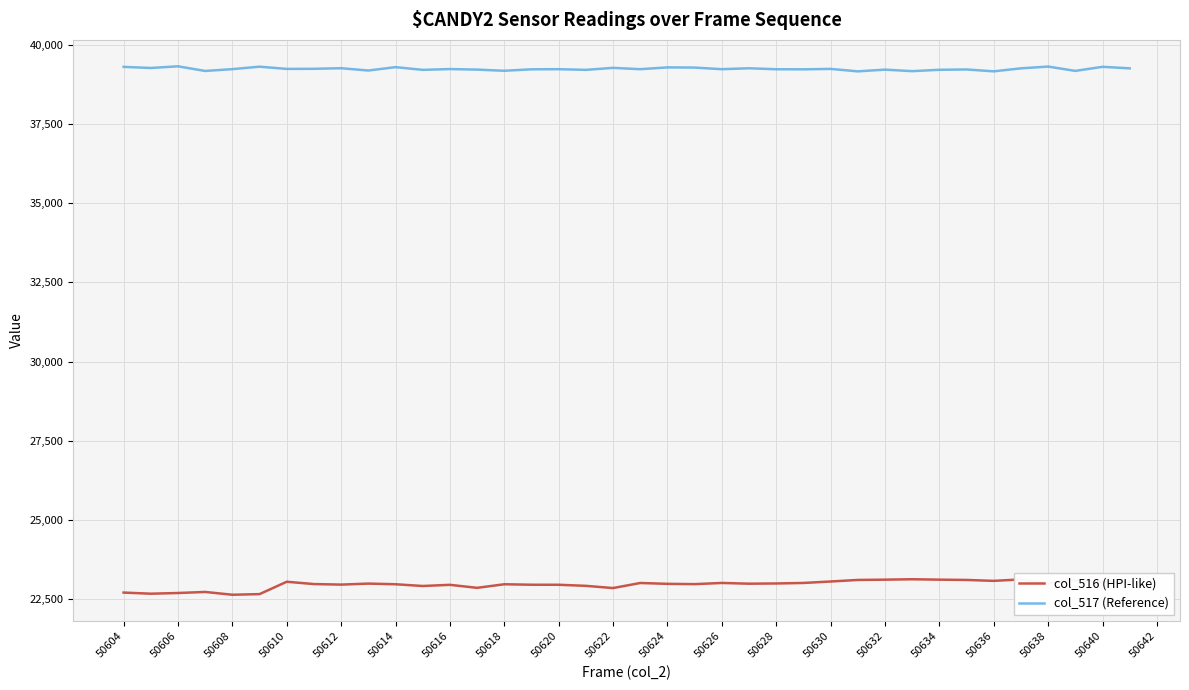

What is the minimum value for col_517 (Reference)?

39161